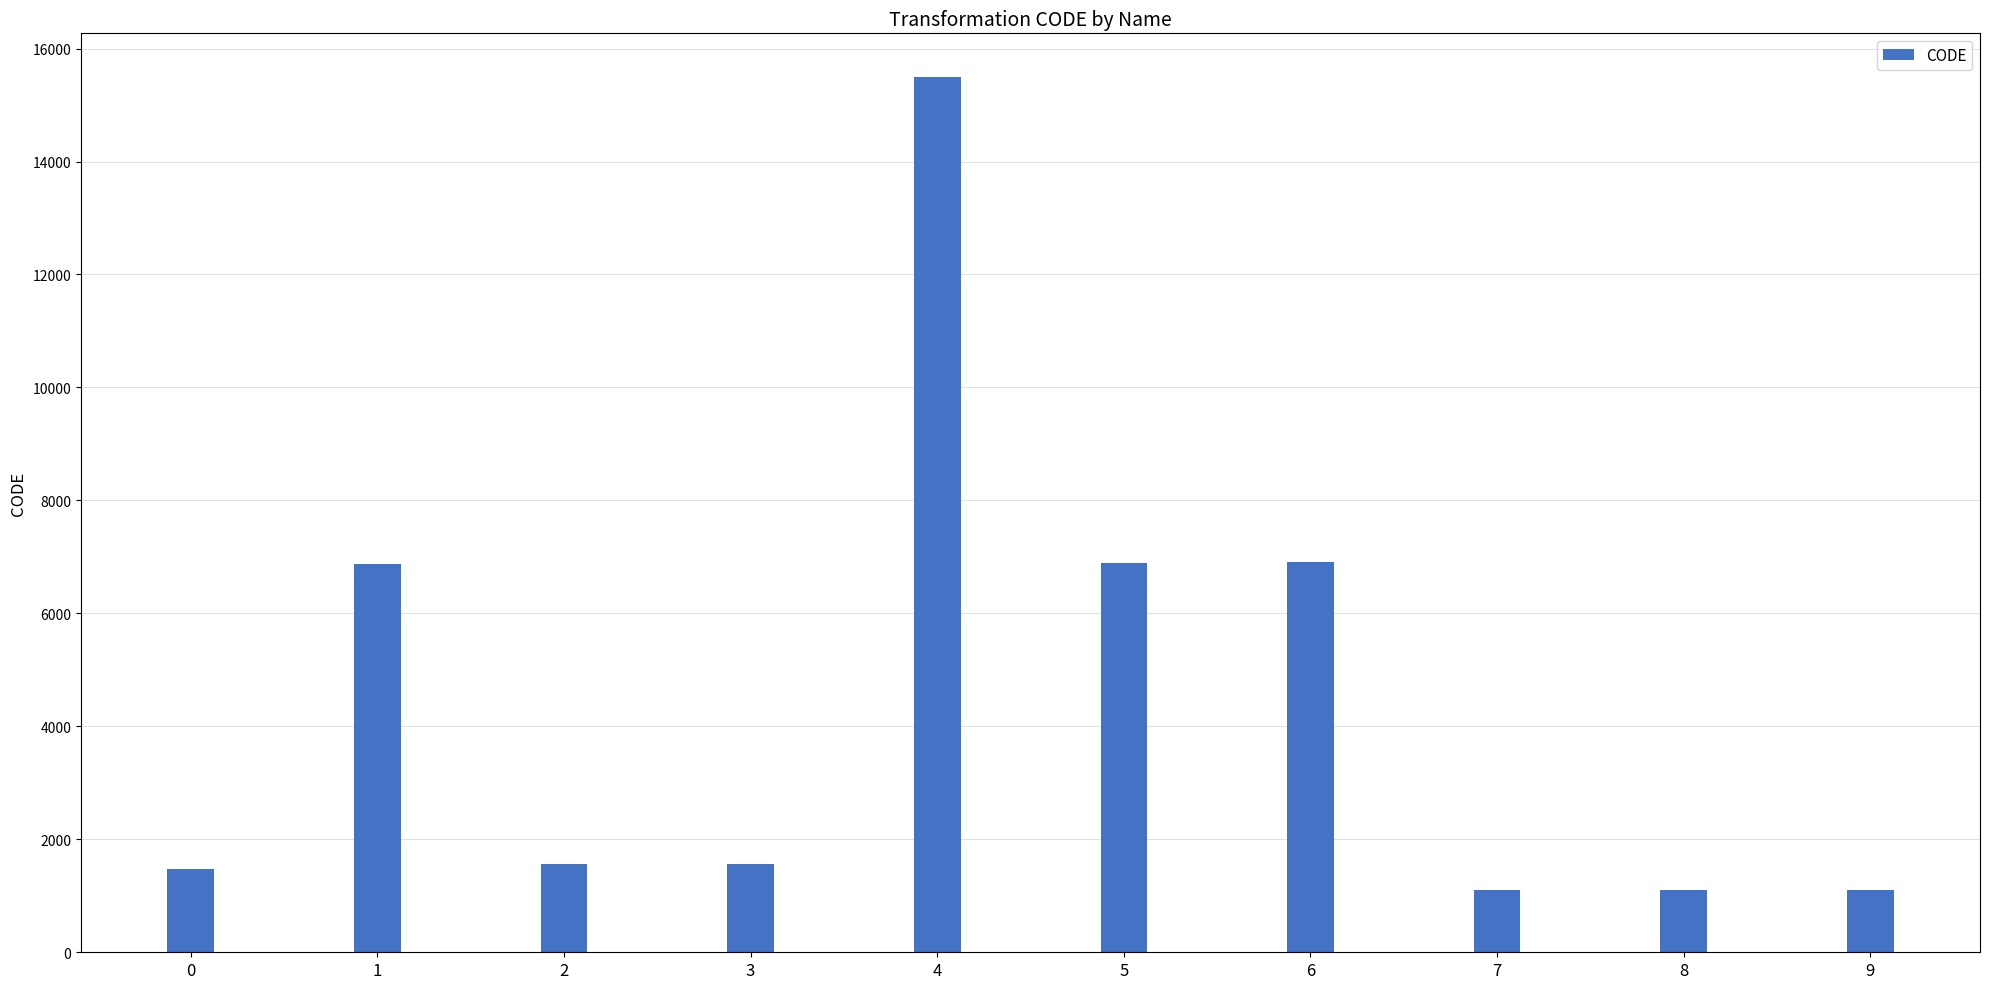

At which label does the data first exceed 1570?

1